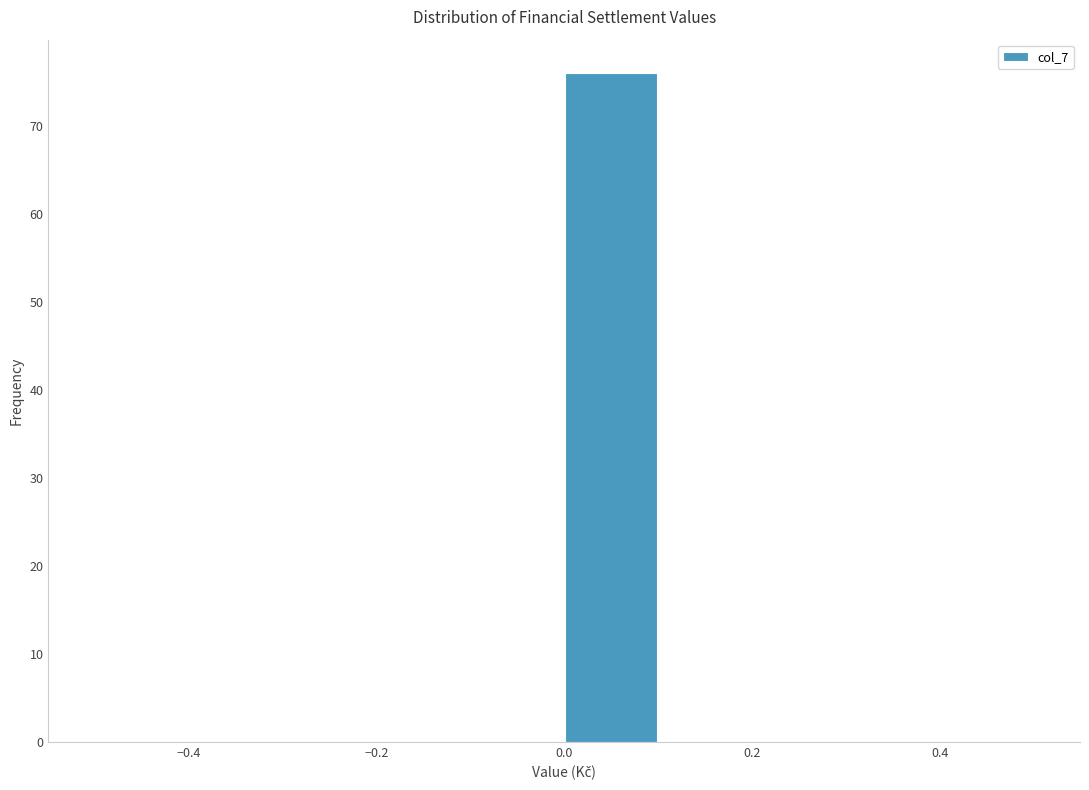

Which range on the x-axis has the tallest bar?

0.0 to 0.1